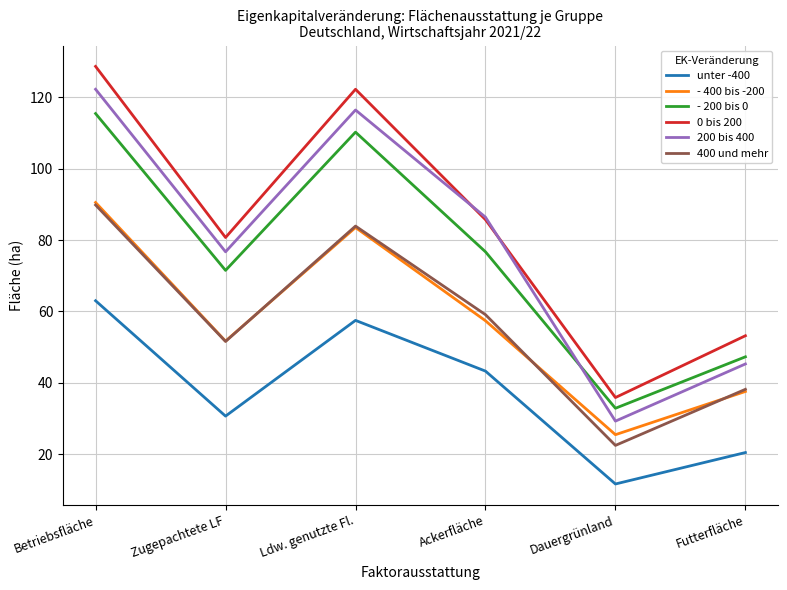

What is the maximum value for - 200 bis 0?

115.4